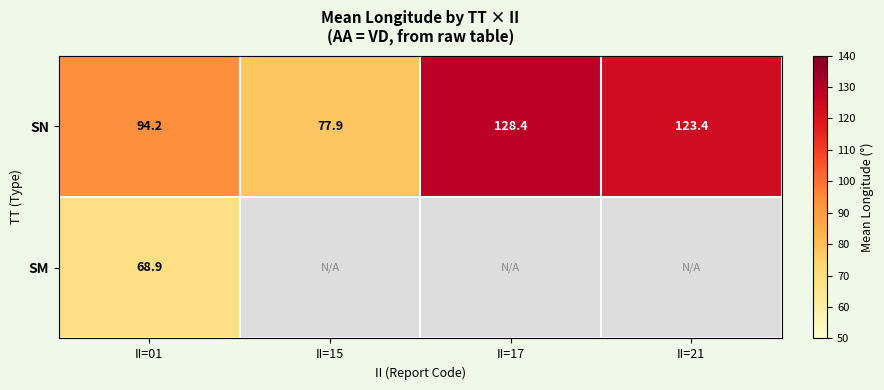

At how many categories does at least one series exceed 85?

3